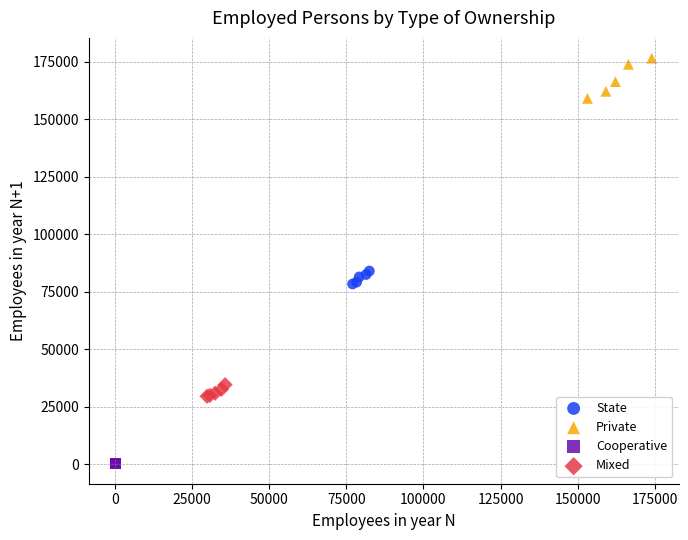

Which series reaches the minimum Y coordinate?

Cooperative